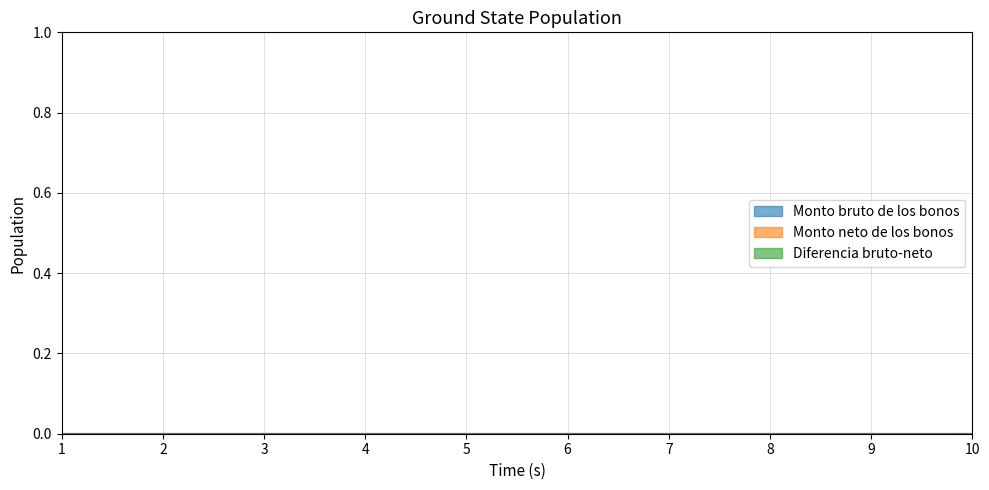

True or false: ID has a value of 2 at 7.

False